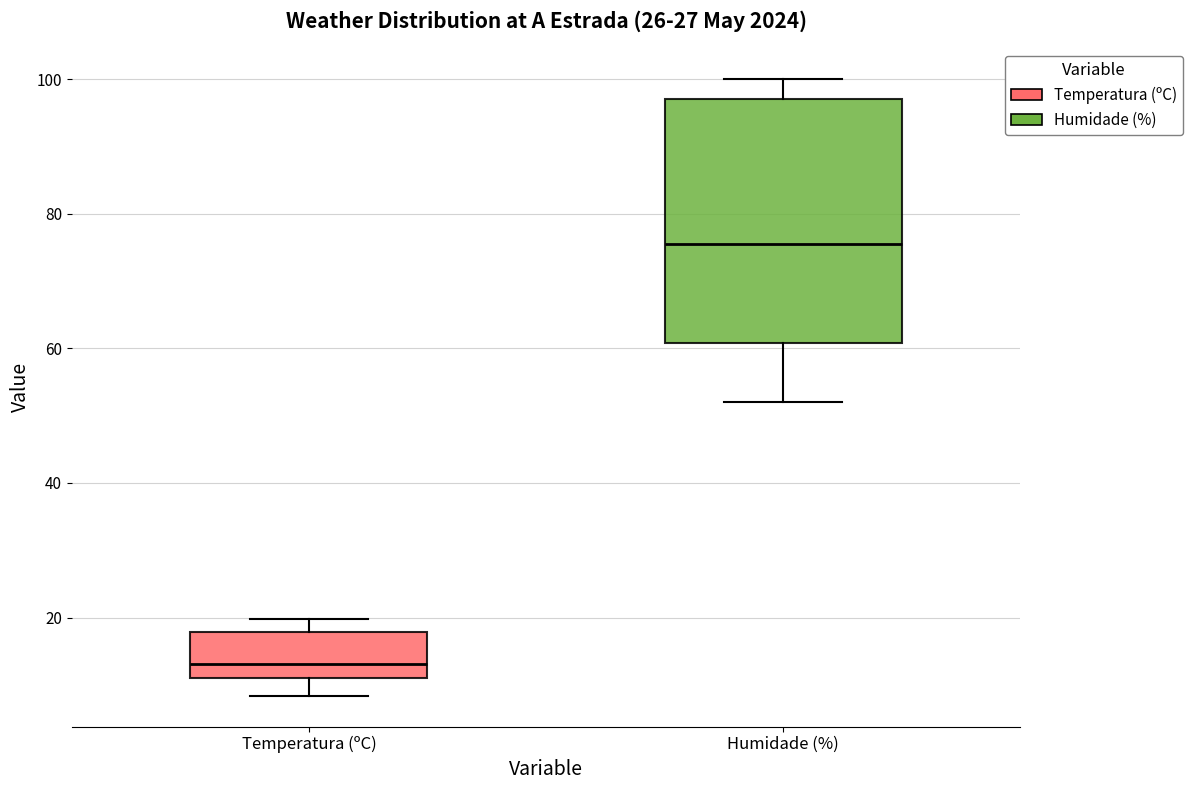

Comparing the boxes themselves (not the whiskers), which one is the tallest?

Humidade (%)